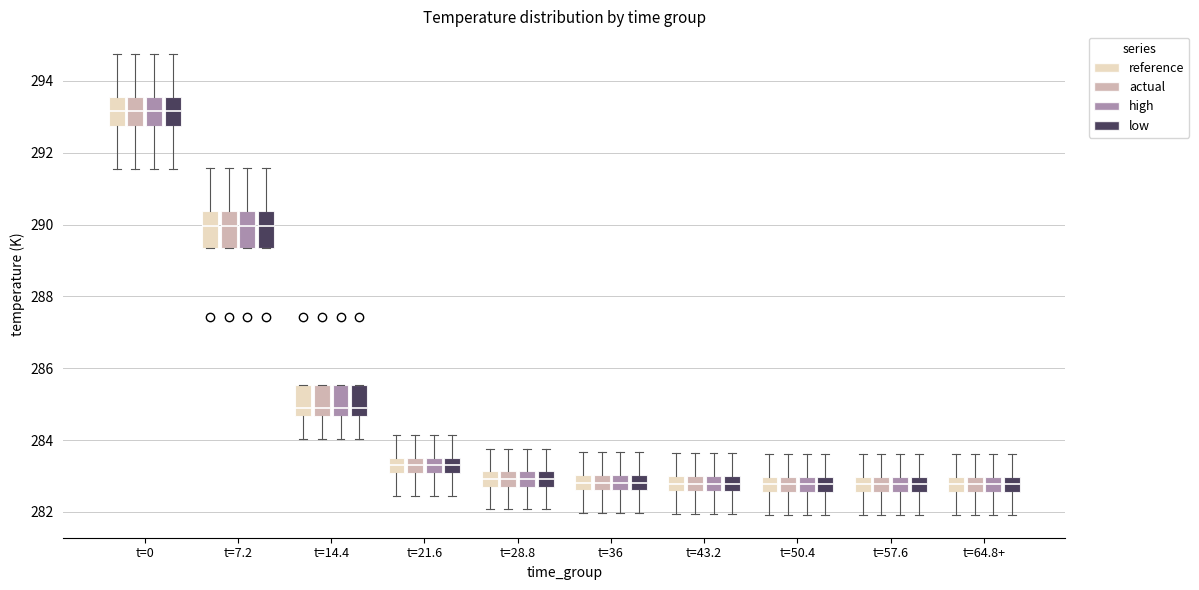

Where does the upper whisker of the box for t=36 (reference) end on the y-axis? The values are not printed on the chart, so give them approximately, as read against the axis.

283.6